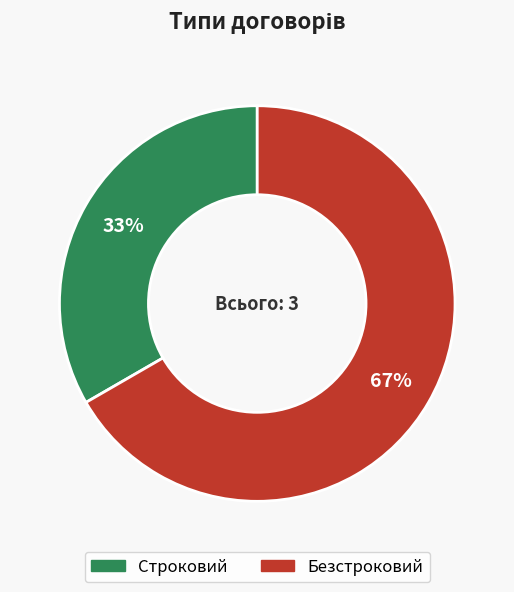

Which category has the smallest portion of the pie?

Строковий